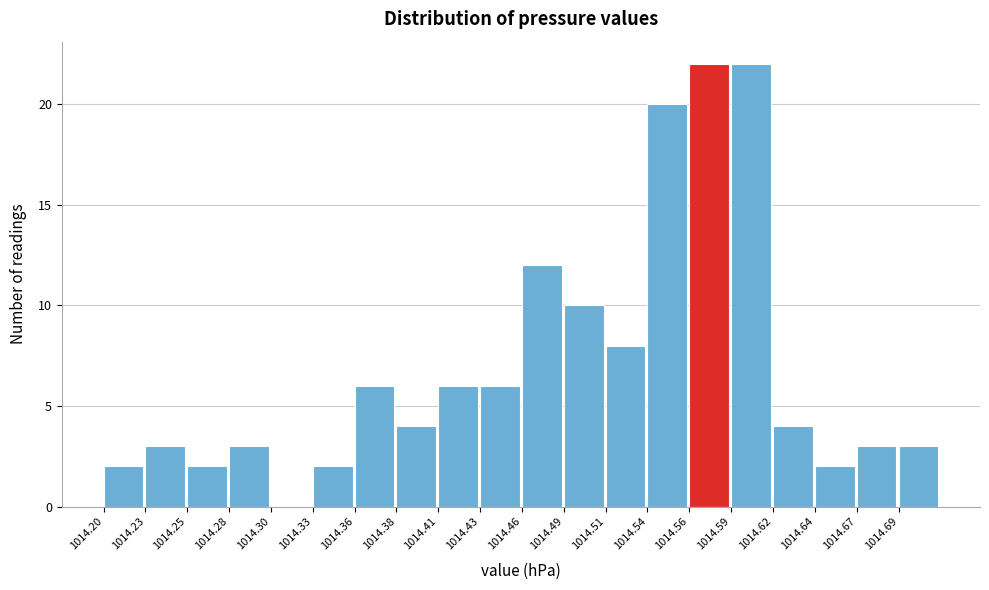

What is the height of the bar covering 1014.694 to 1014.720 on the x-axis? Neither the bar edges nor the heights are printed on the chart, so give them approximately, as read against the axes.

3